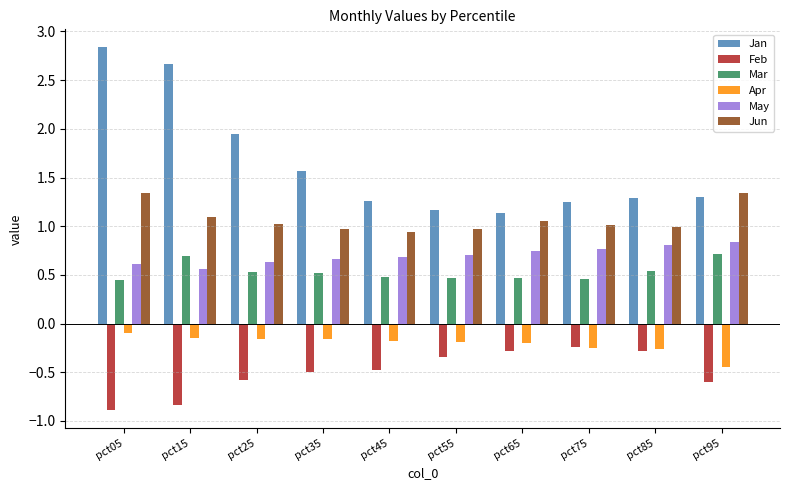

What is the sum of the Jan values at pct35 and pct25?

3.5